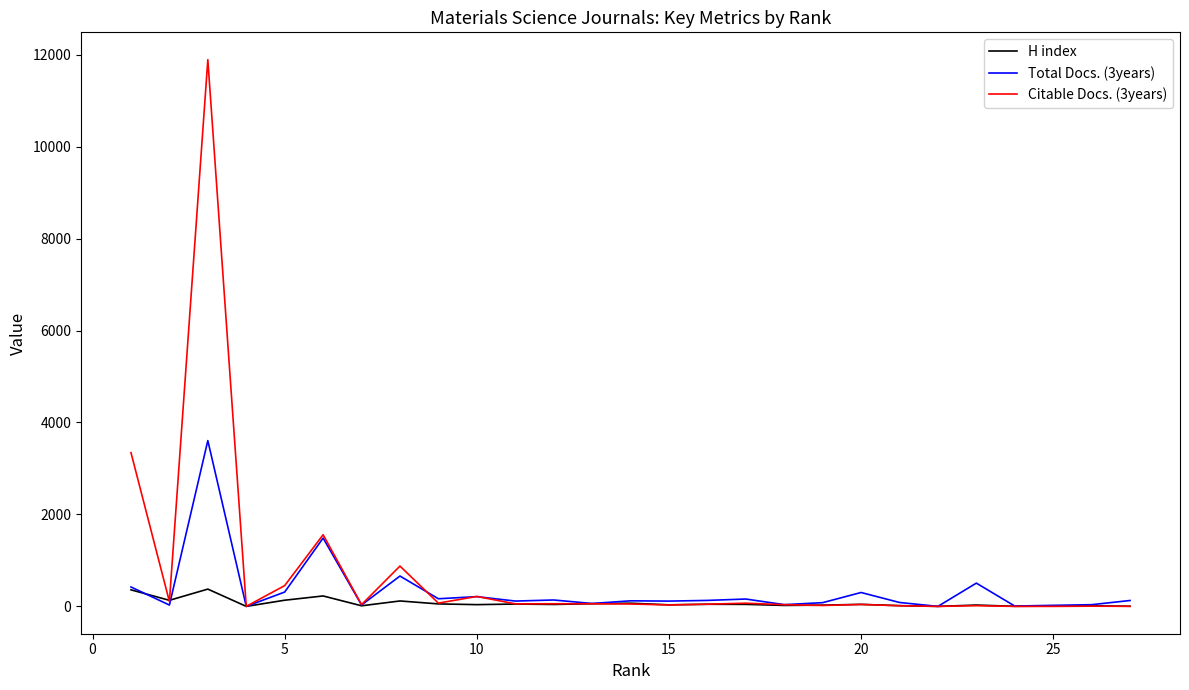

What is the average value of the Citable Docs. (3years) series?

706